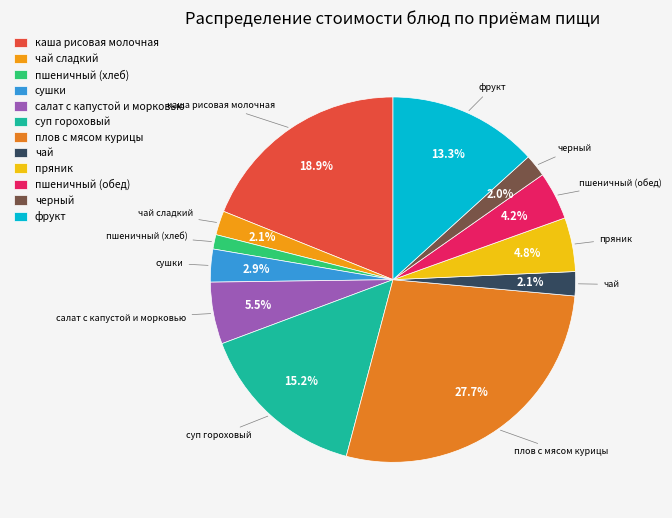

Is the sum of суп гороховый and черный greater than half?

No